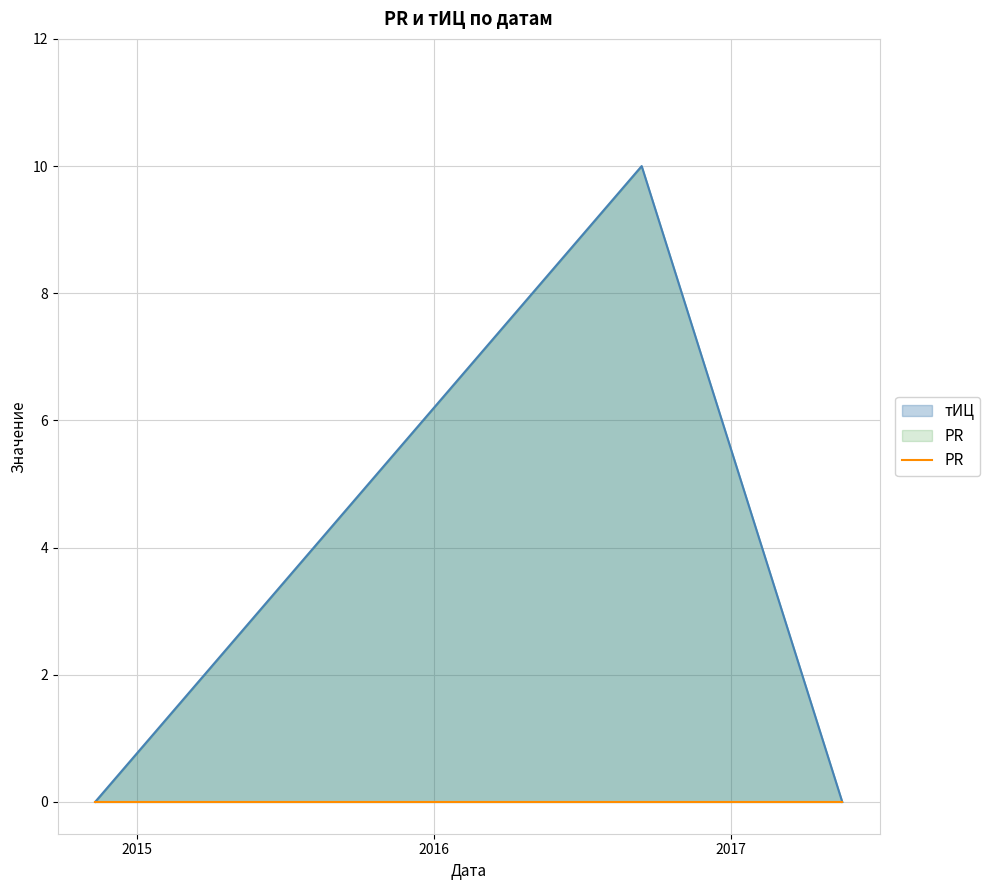

What is the value of the 2nd point from the left?

10